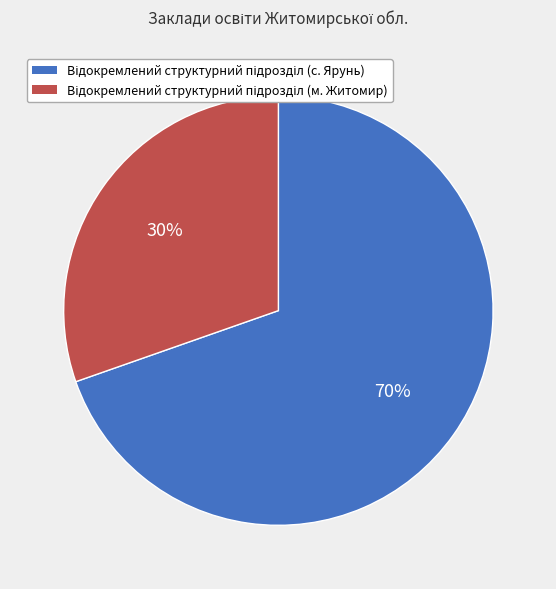

Count the number of slices in the pie.

2